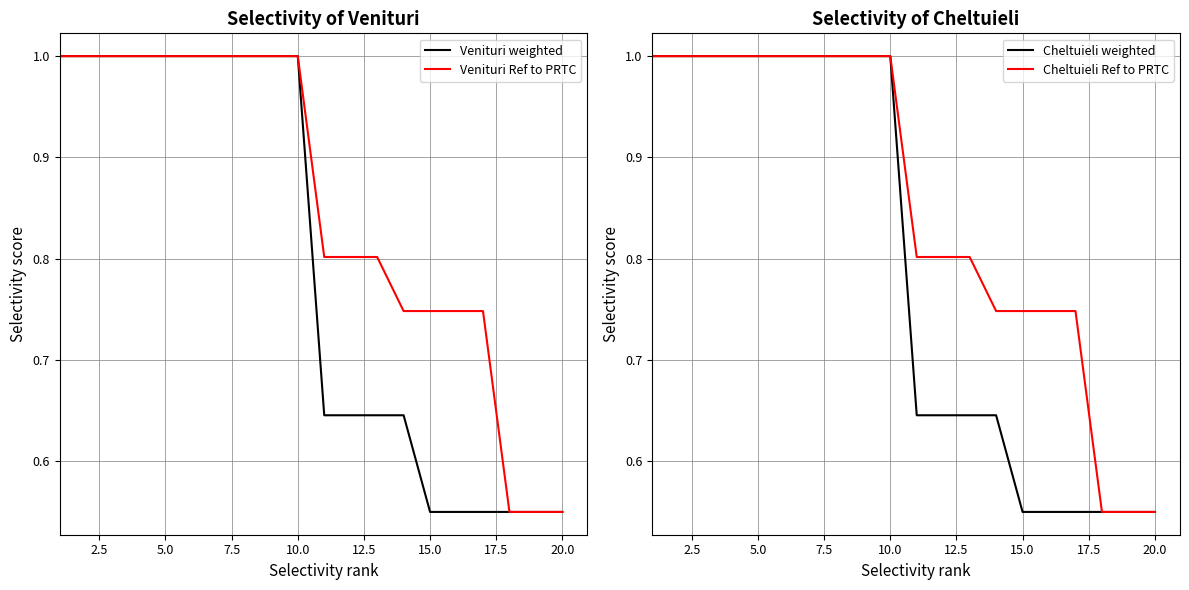

What is the average value of the Venituri weighted series?

0.8